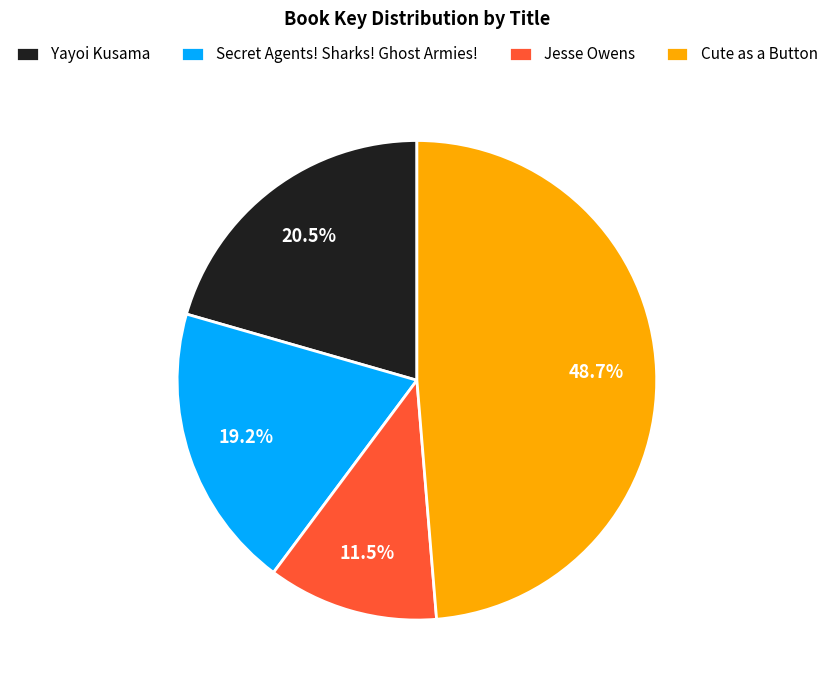

How many segments does this pie chart have?

4